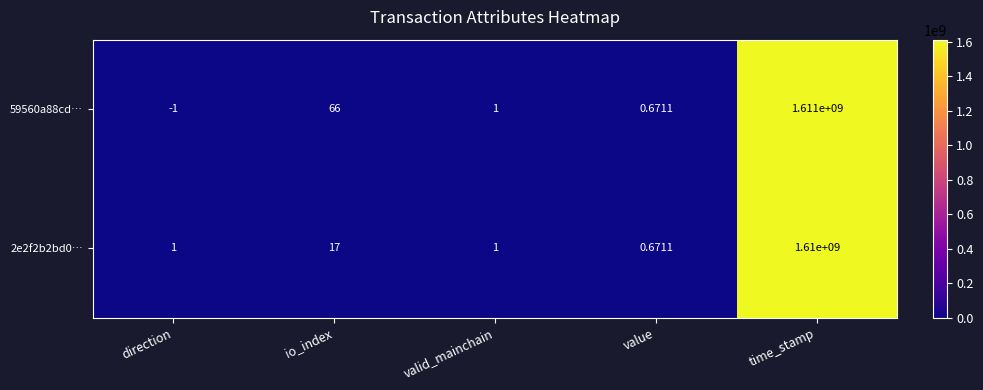

At which label is 2e2f2b2bd0… closest to 805000000?

io_index